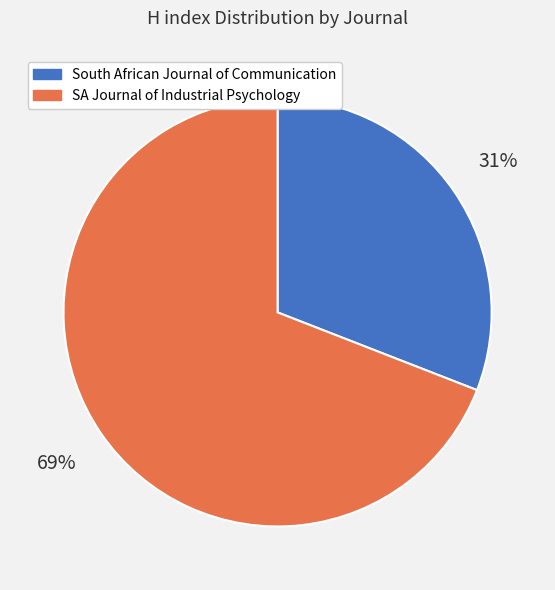

To the nearest percent, what is the difference between the SA Journal of Industrial Psychology and South African Journal of Communication slice percentages?

38%